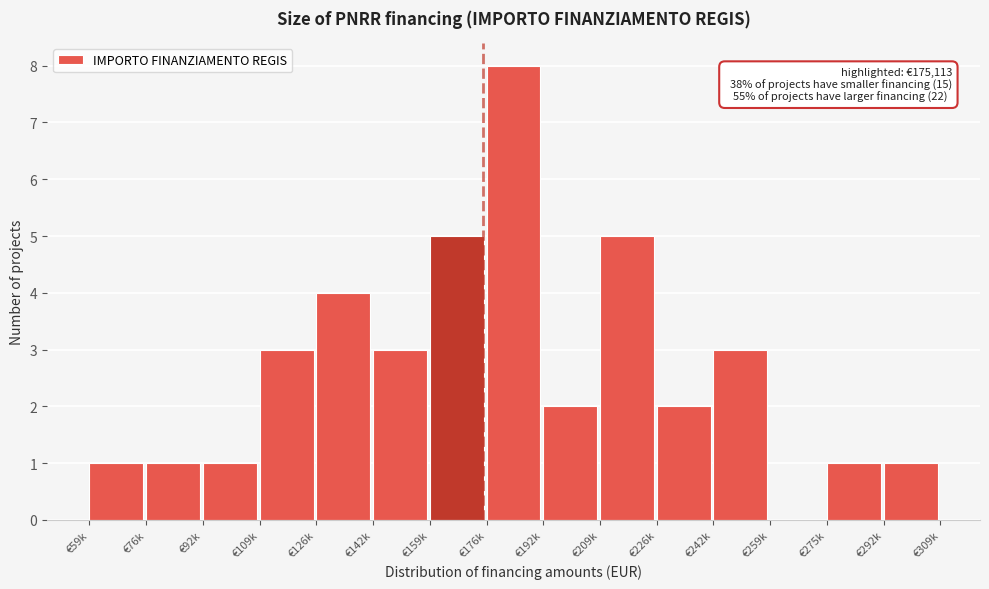

Reading left to right, list all the values displayed in this chart.

€59k=1	€76k=1	€92k=1	€109k=3	€126k=4	€142k=3	€159k=5	€176k=8	€192k=2	€209k=5	€226k=2	€242k=3	€259k=0	€275k=1	€292k=1